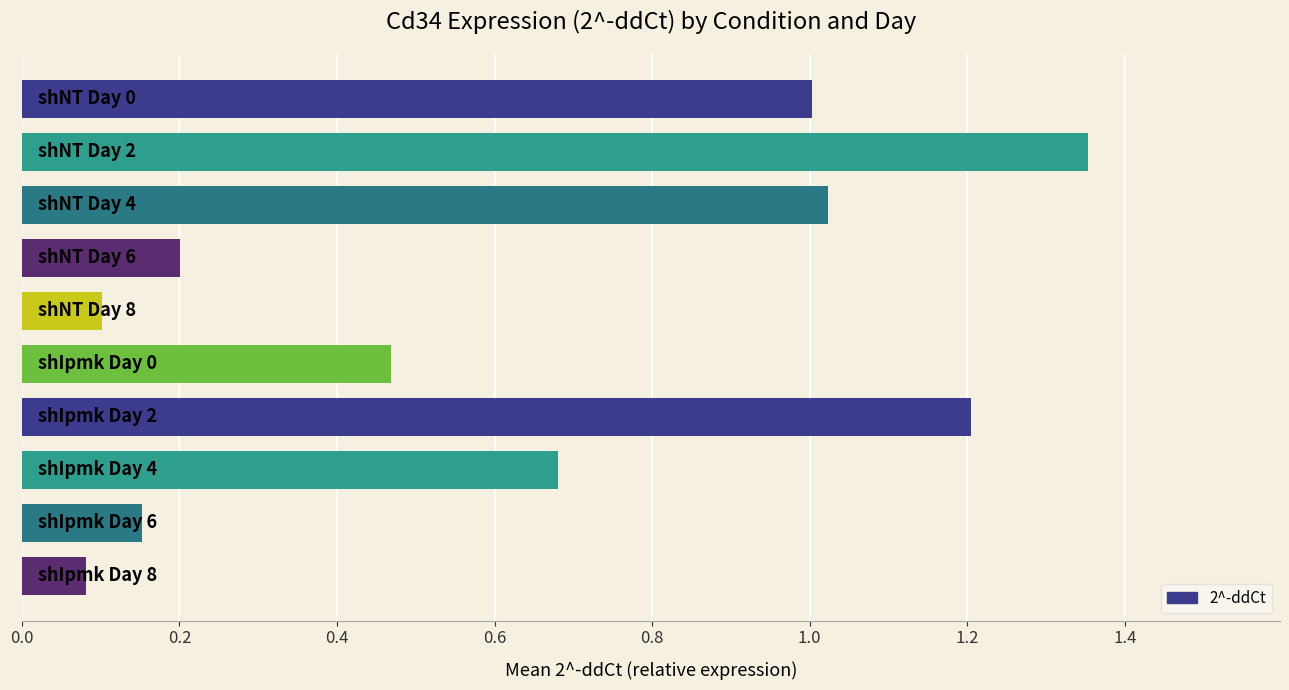

Are the bars grouped side by side (vs. stacked)?

No